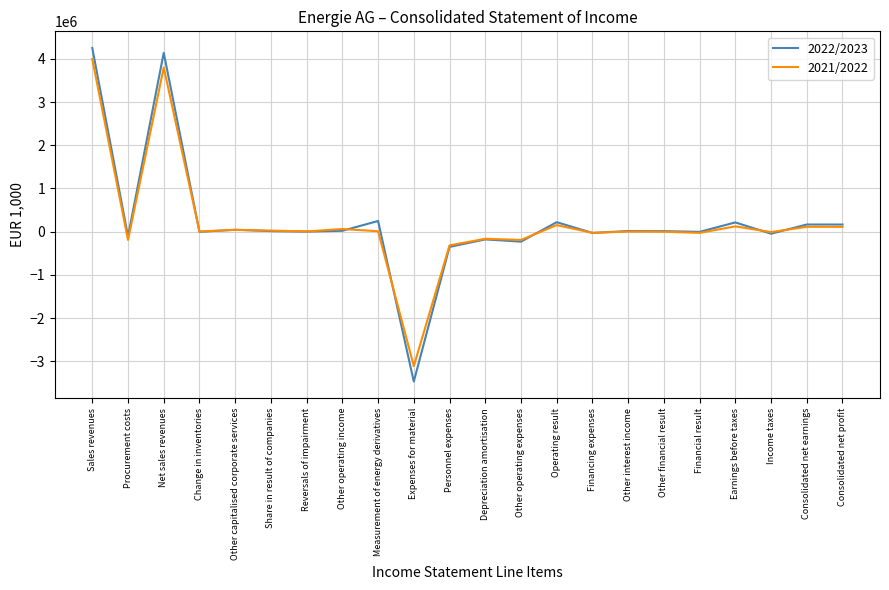

The value of 2021/2022 at Personnel expenses is -318354.6. True or false?

True